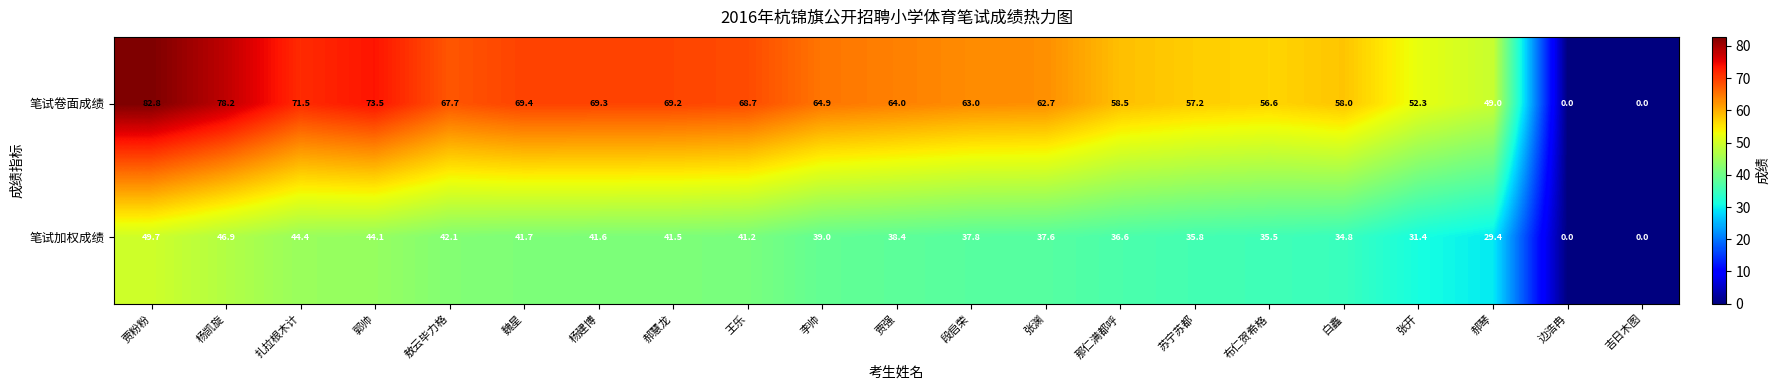

Between 郝慧龙 and 白鑫, which series saw the biggest shift?

笔试卷面成绩